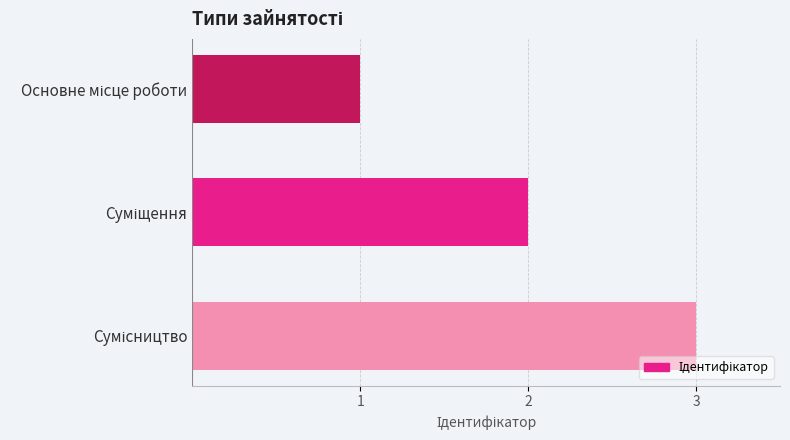

What is the maximum value shown in the chart?

3